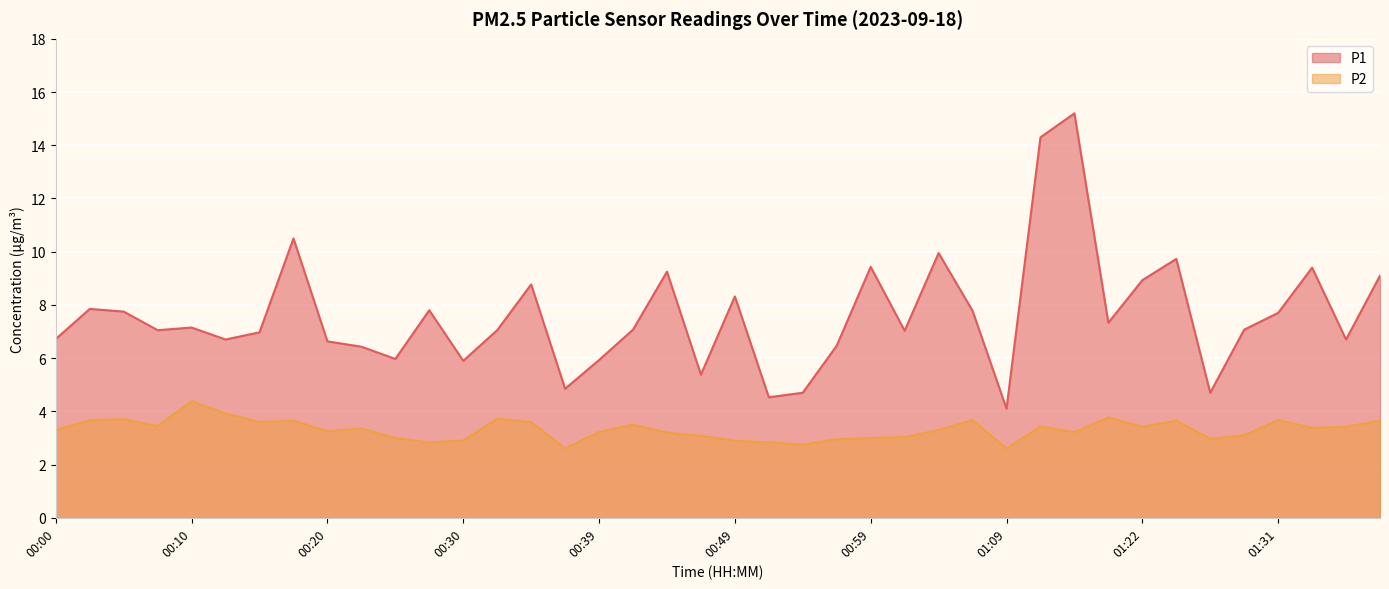

Count the number of categories in the chart.

40